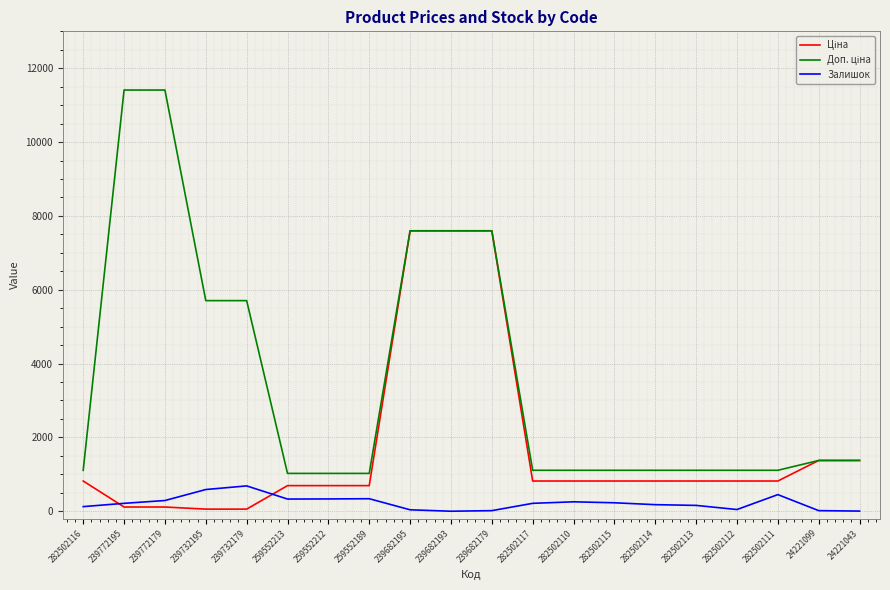

The value of Залишок at 239772195 is 214.0. True or false?

True